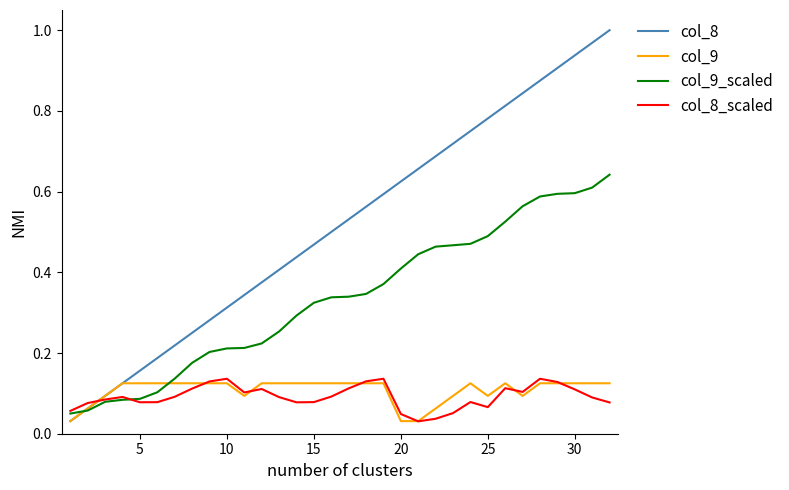

In col_8_scaled, how many points are lower than both neighbors (excluding endpoints)?

6